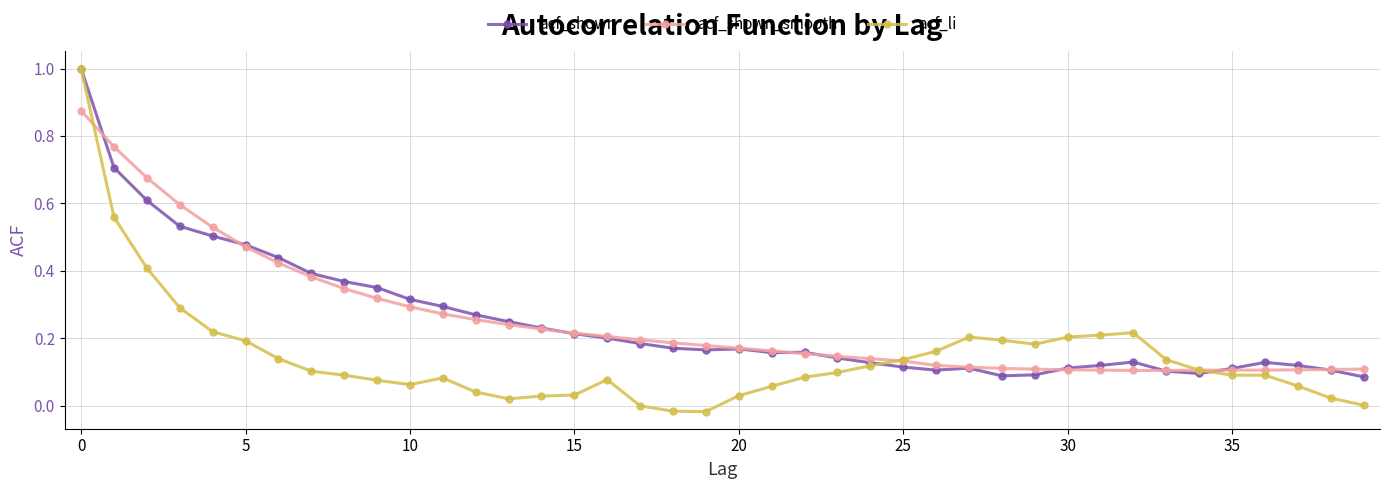

Which series has the widest spread of values?

acf_li